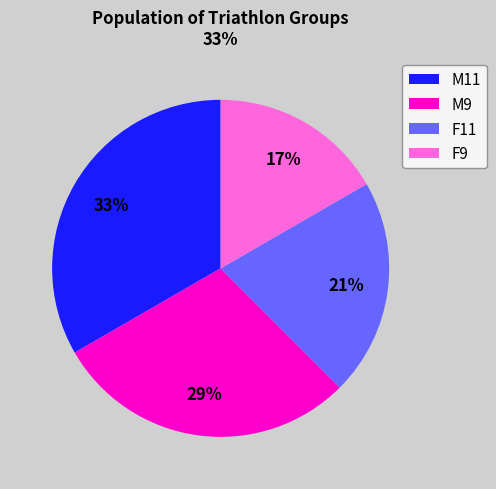

Is there a majority slice in this chart?

No